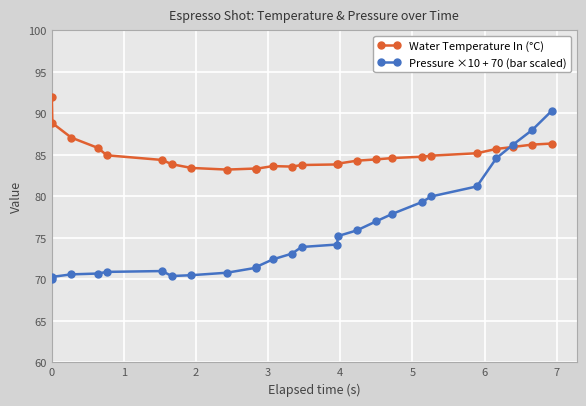

What is the average value of the Water Temperature In (°C) series?

85.1